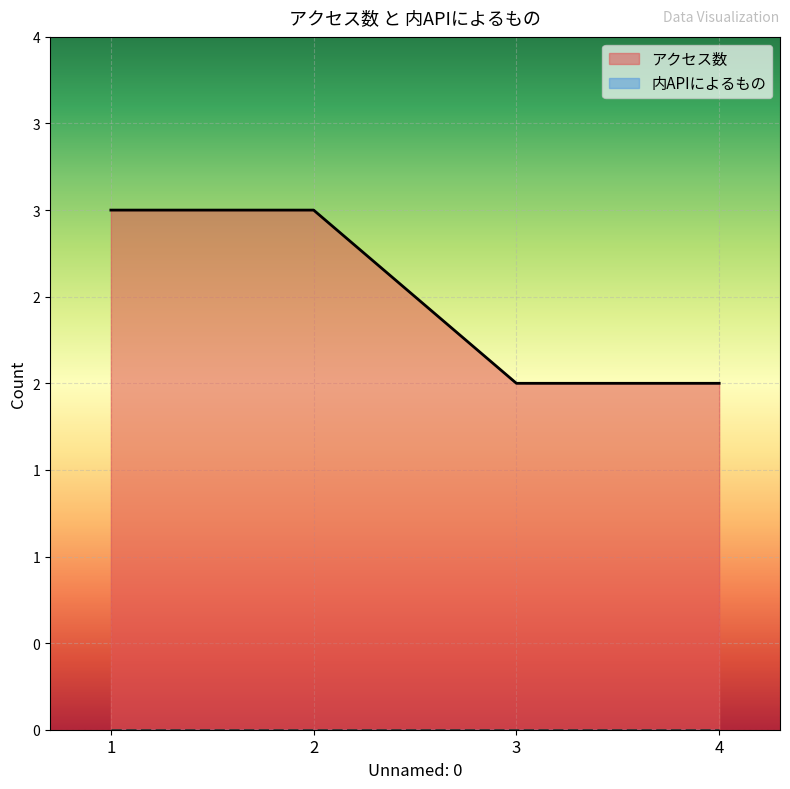

Reading left to right, extract all data points from this chart.

1=3	2=3	3=2	4=2